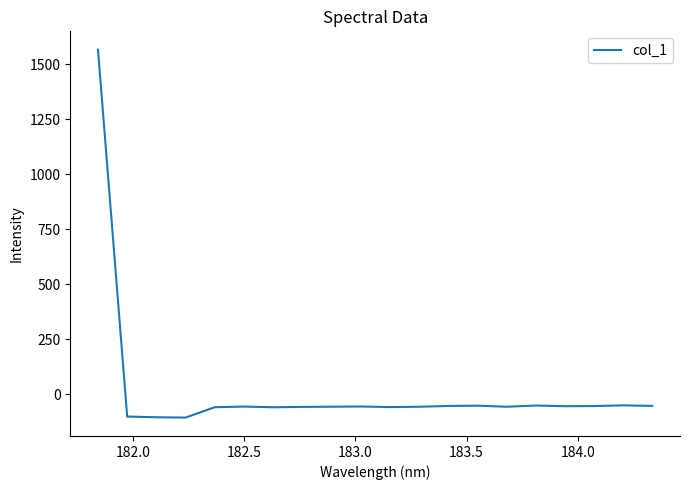

What is the maximum value shown in the chart?

1567.2